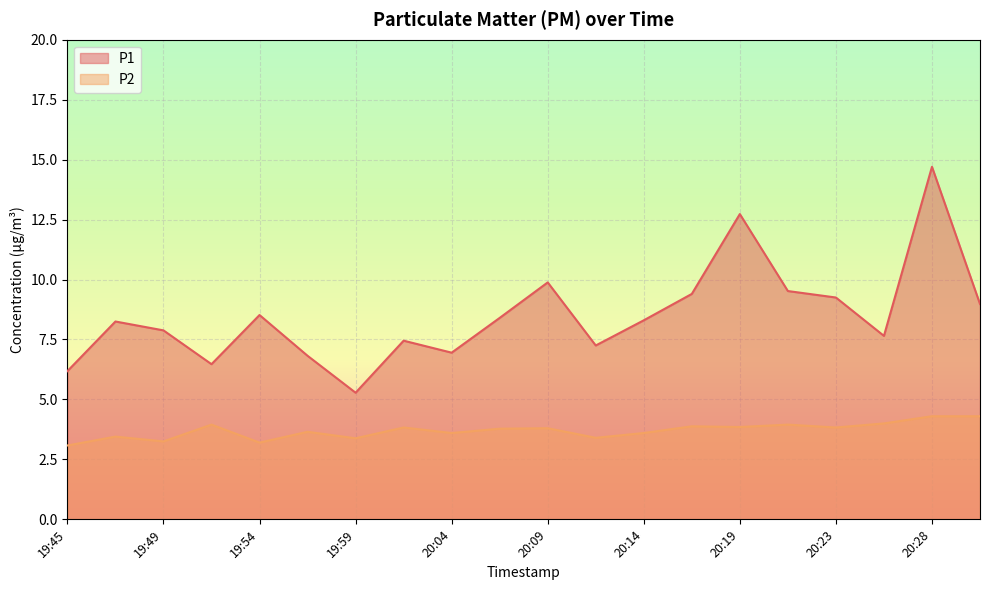

What is the label of the 11th point from the right?

20:06